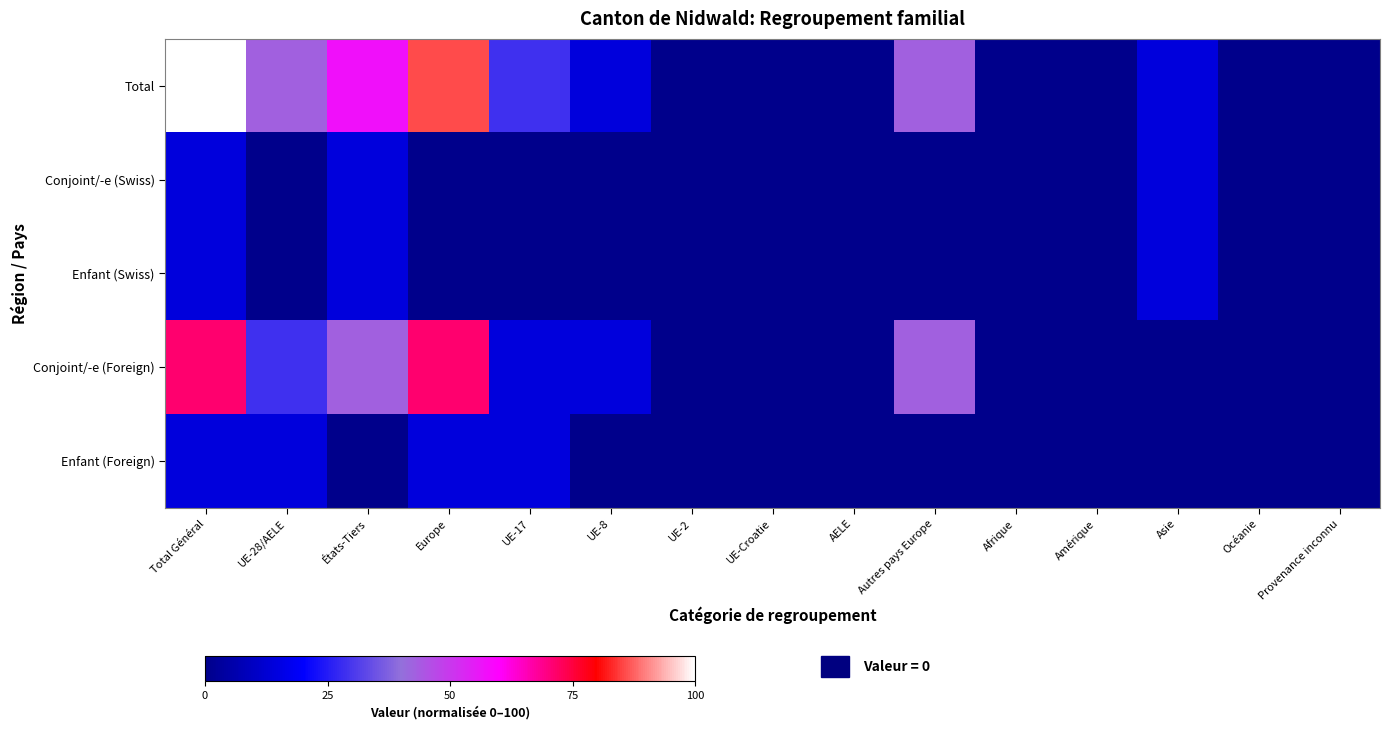

At UE-28/AELE, list the series in order from smallest to largest.

Conjoint/-e (Swiss), Enfant (Swiss), Enfant (Foreign), Conjoint/-e (Foreign), Total